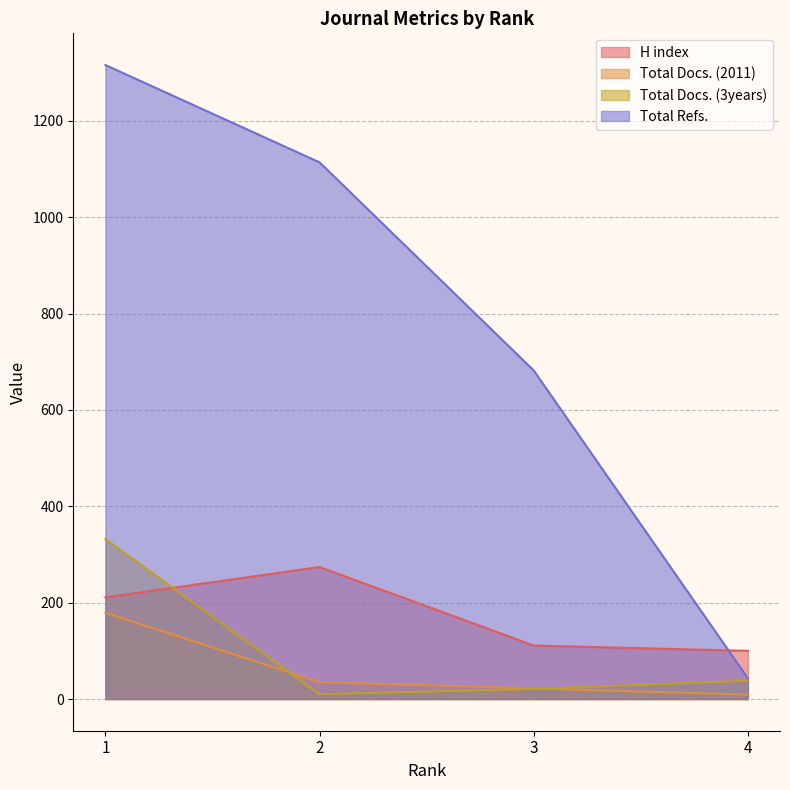

What are all the series names shown in the legend?

H index, Total Docs. (2011), Total Docs. (3years), Total Refs.